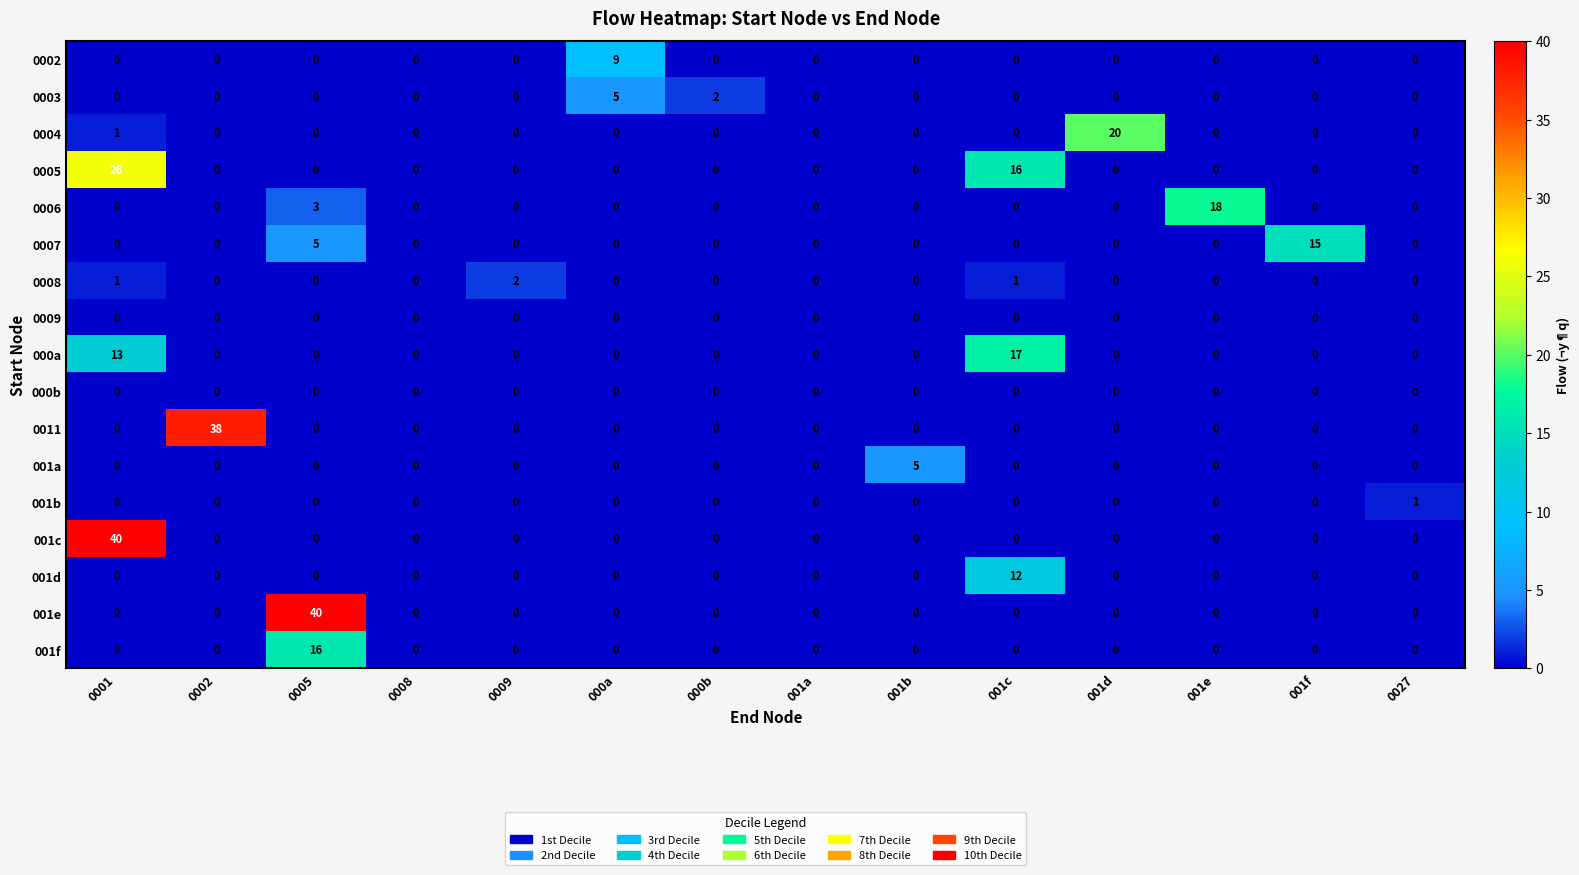

What is the spread (max minus min) of values at 001b?

5